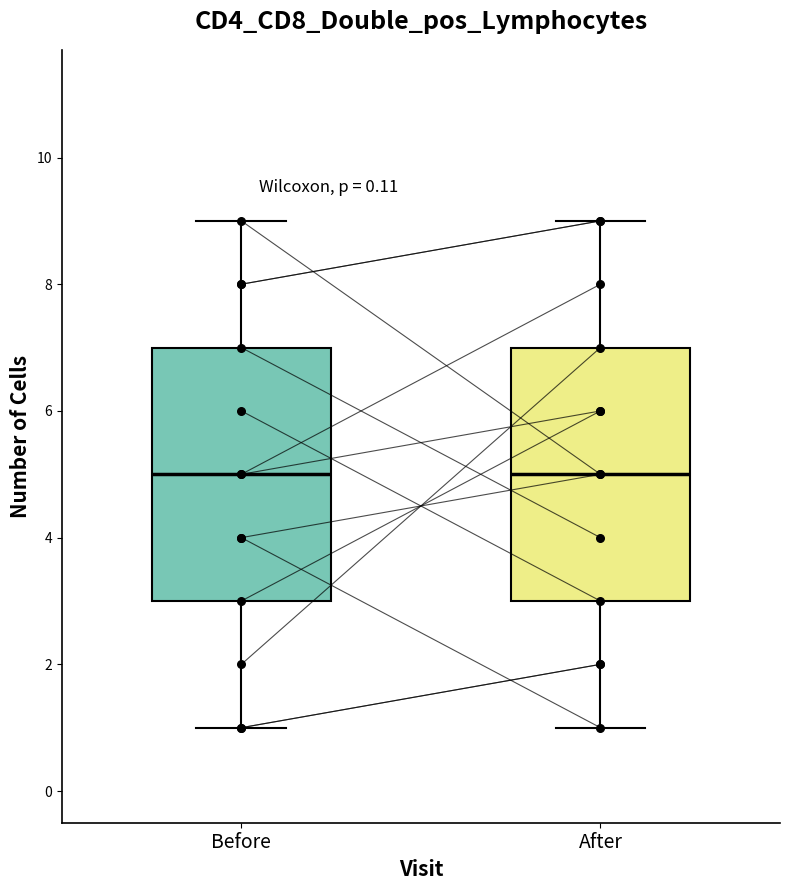

Reading left to right, transcribe this box plot: for each box, give where its median line is, the range the box spans, and where its two whiskers end, as read against the y-axis. The values are not printed on the chart, so give them approximately, as read against the axis.

Before: median 5, box 3 to 7, whiskers 1 to 9
After: median 5, box 3 to 7, whiskers 1 to 9